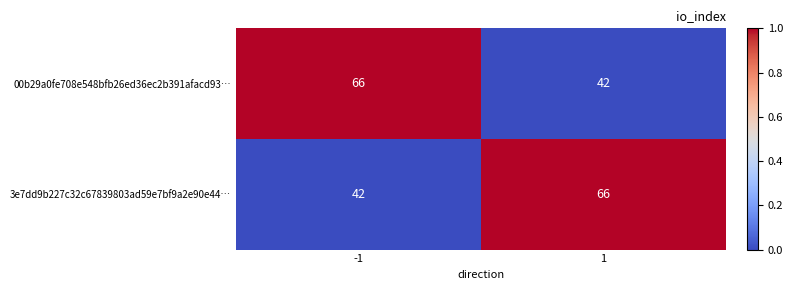

What is the maximum value for 3e7dd9b227c32c67839803ad59e7bf9a2e90e44…?

66